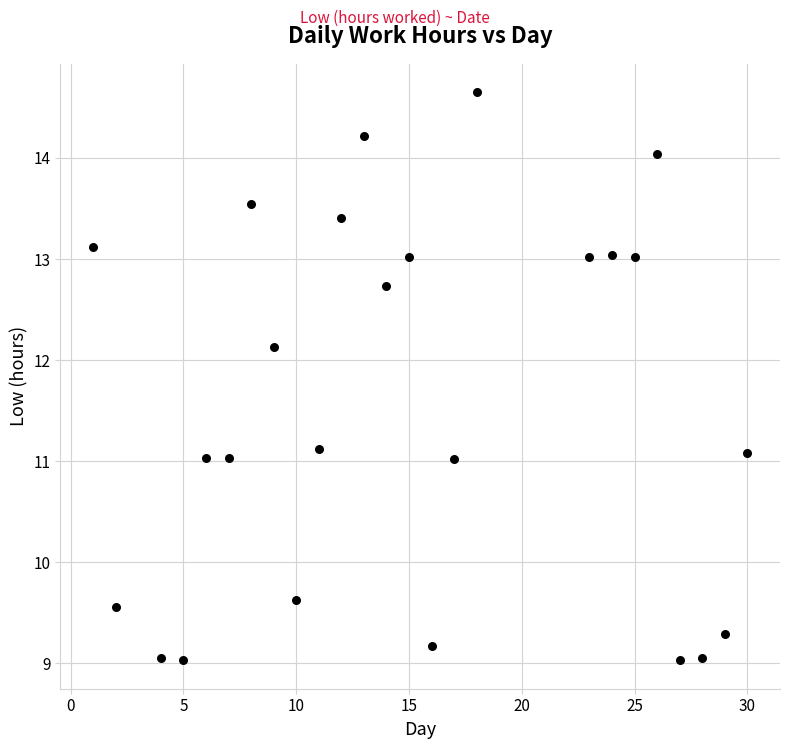

What is the range of X values (max minus min)?

29.0